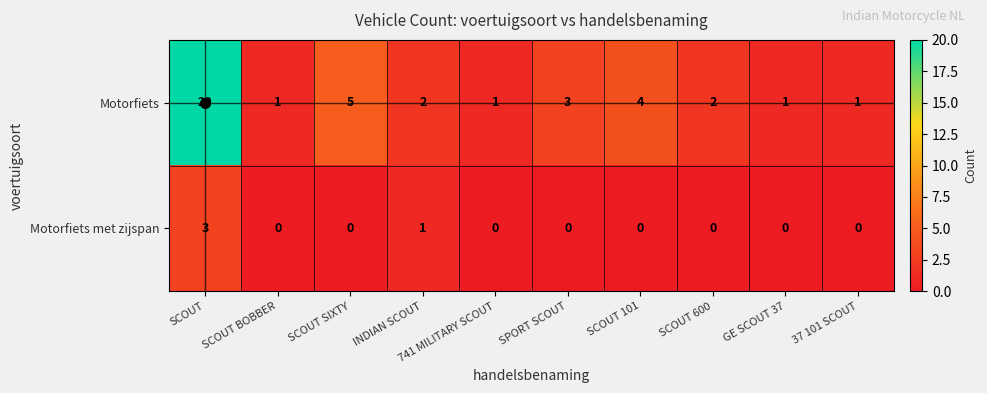

At SCOUT 101, list the series in order from largest to smallest.

Motorfiets, Motorfiets met zijspan